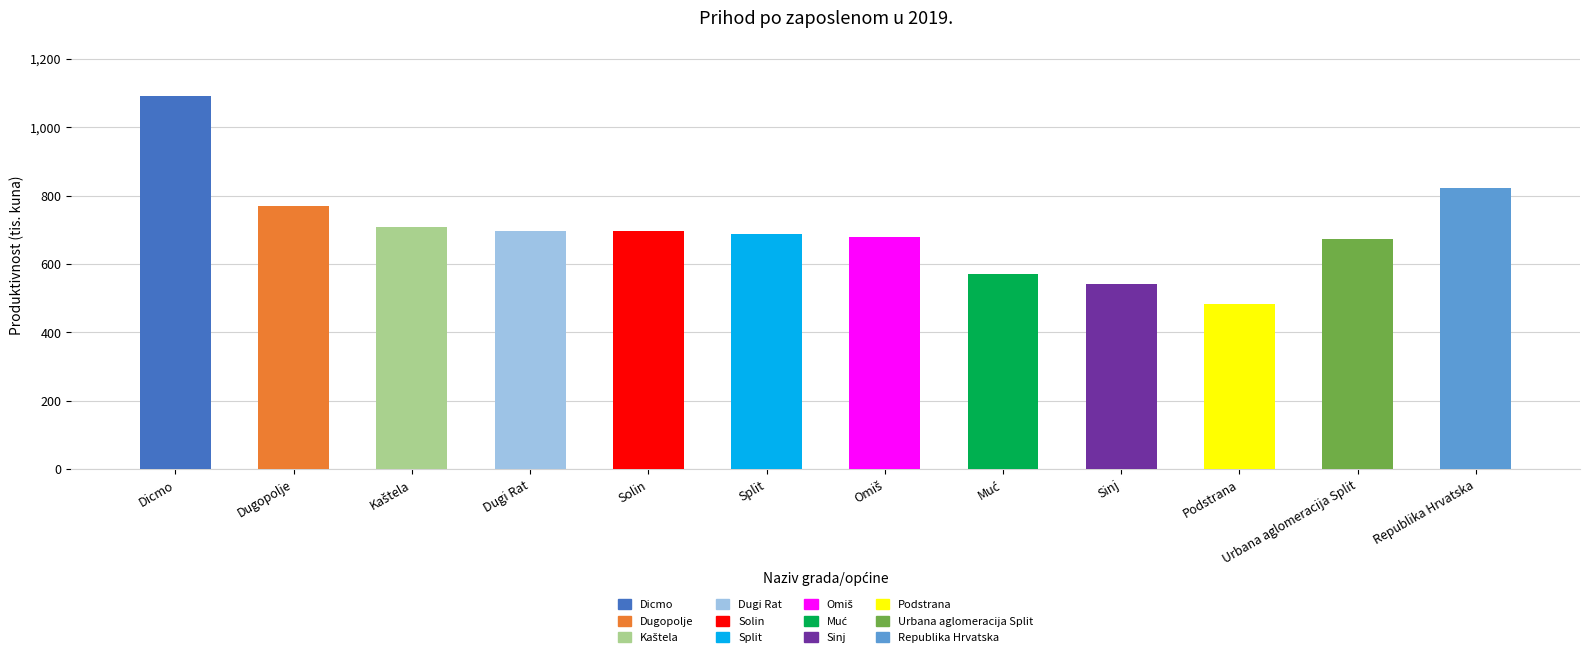

Which has a higher value, Dugopolje or Dugi Rat?

Dugopolje